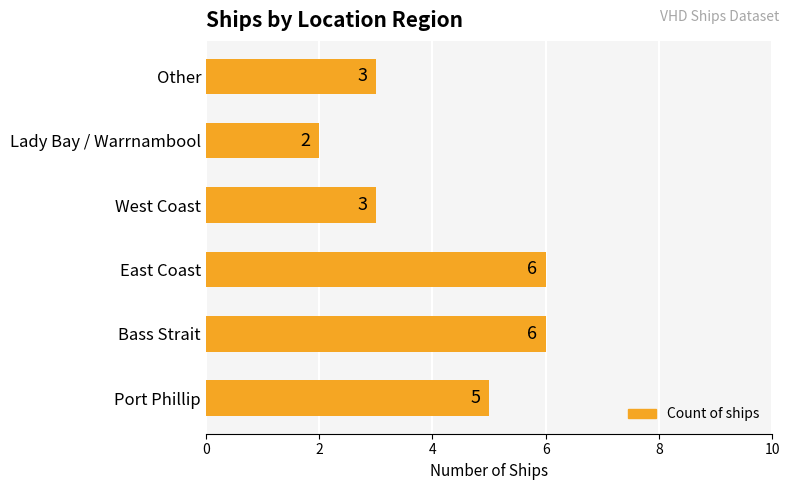

Reading bottom to top, list all the values displayed in this chart.

5	6	6	3	2	3